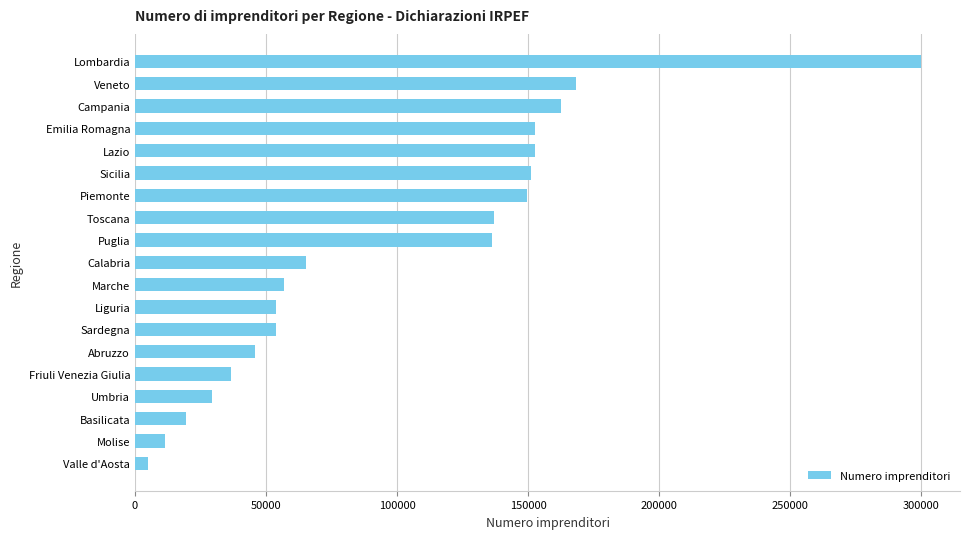

What is the value of the 13th bar from the top?

53671